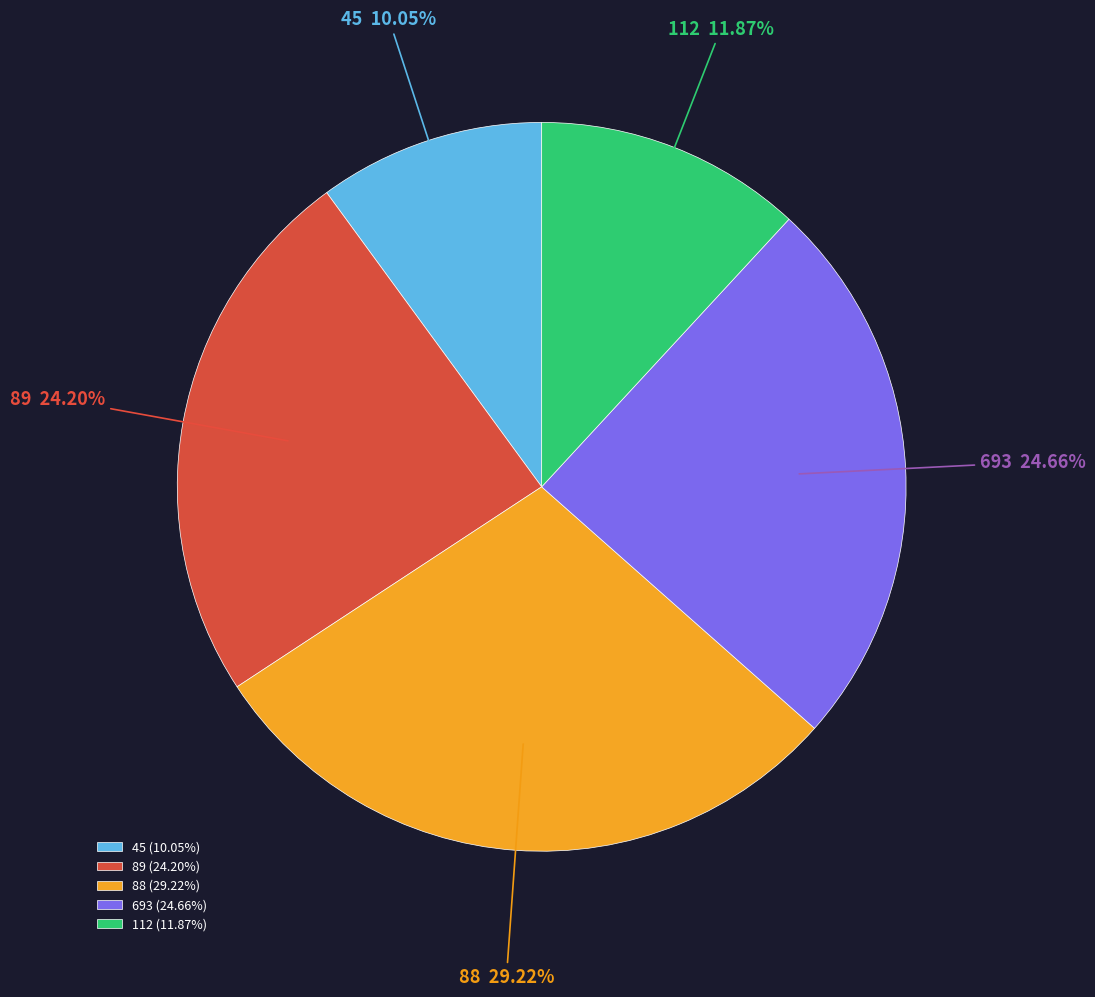

To the nearest percent, what is the combined percentage of 88 and 693?

54%